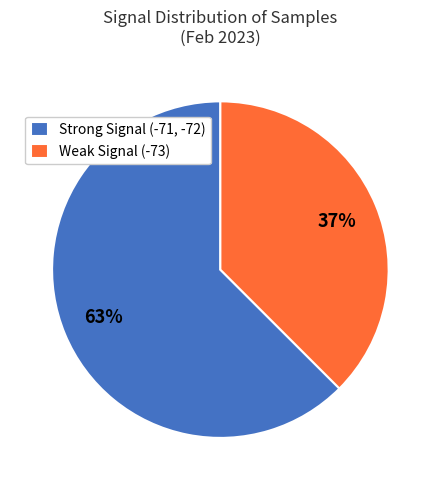

Which has a higher value, Weak Signal (-73) or Strong Signal (-71, -72)?

Strong Signal (-71, -72)